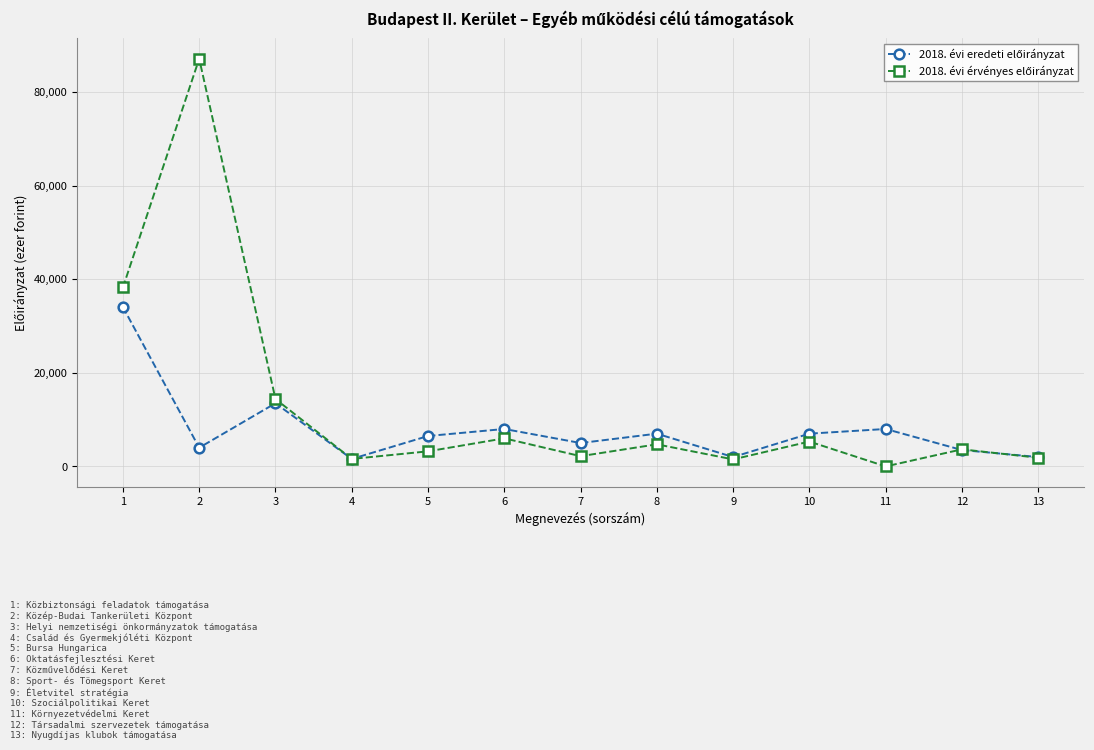

How many distinct data groups are displayed?

2